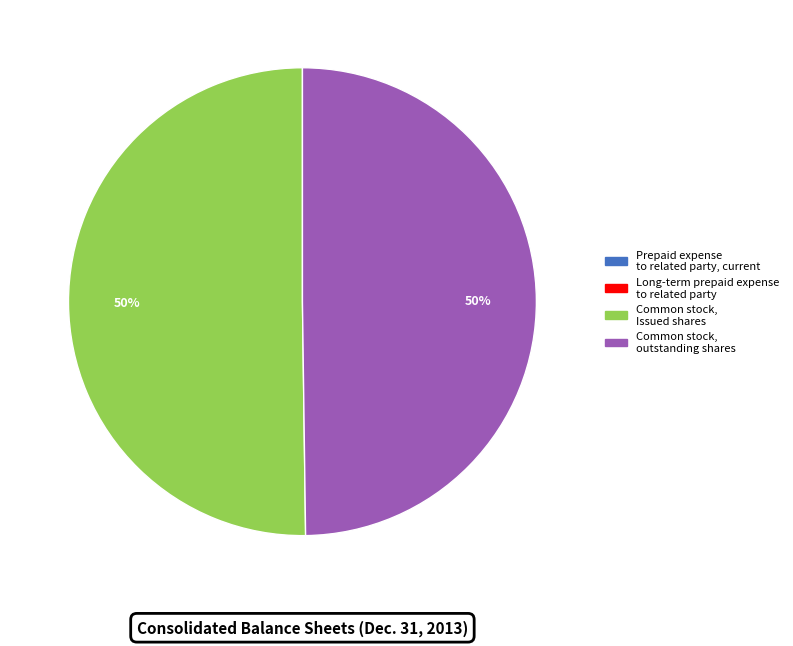

To the nearest percent, what is the difference between the largest and smallest slice percentages?

50%